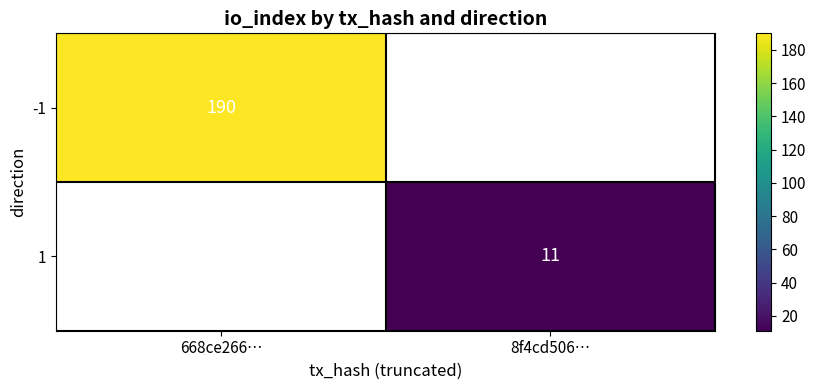

True or false: 1 has a value of 7 at 8f4cd506….

False